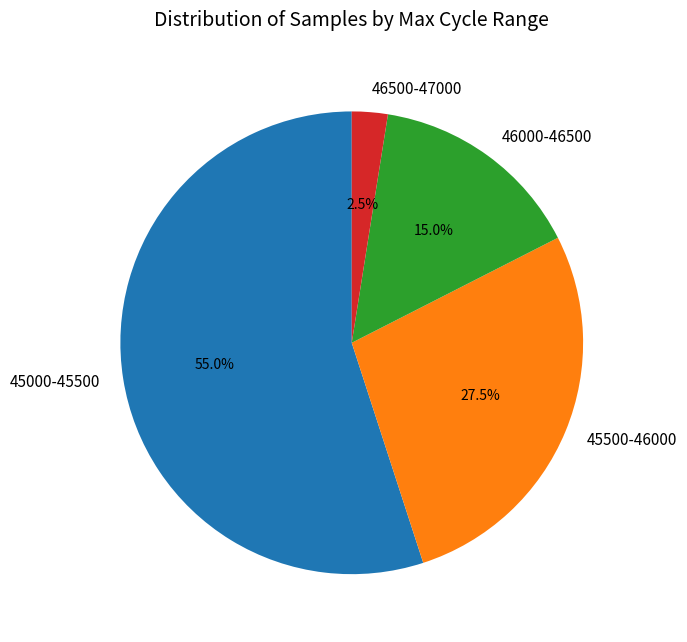

Which slice is the smallest?

46500-47000